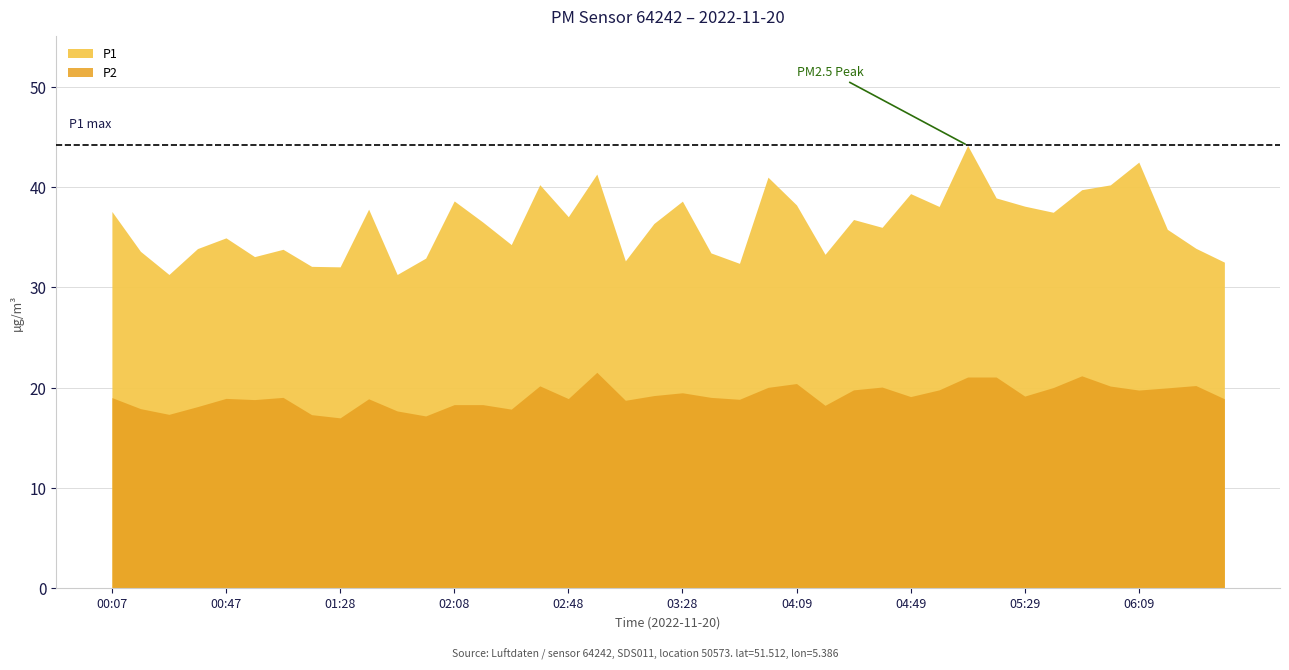

What is the label of the 28th point from the right?

02:08